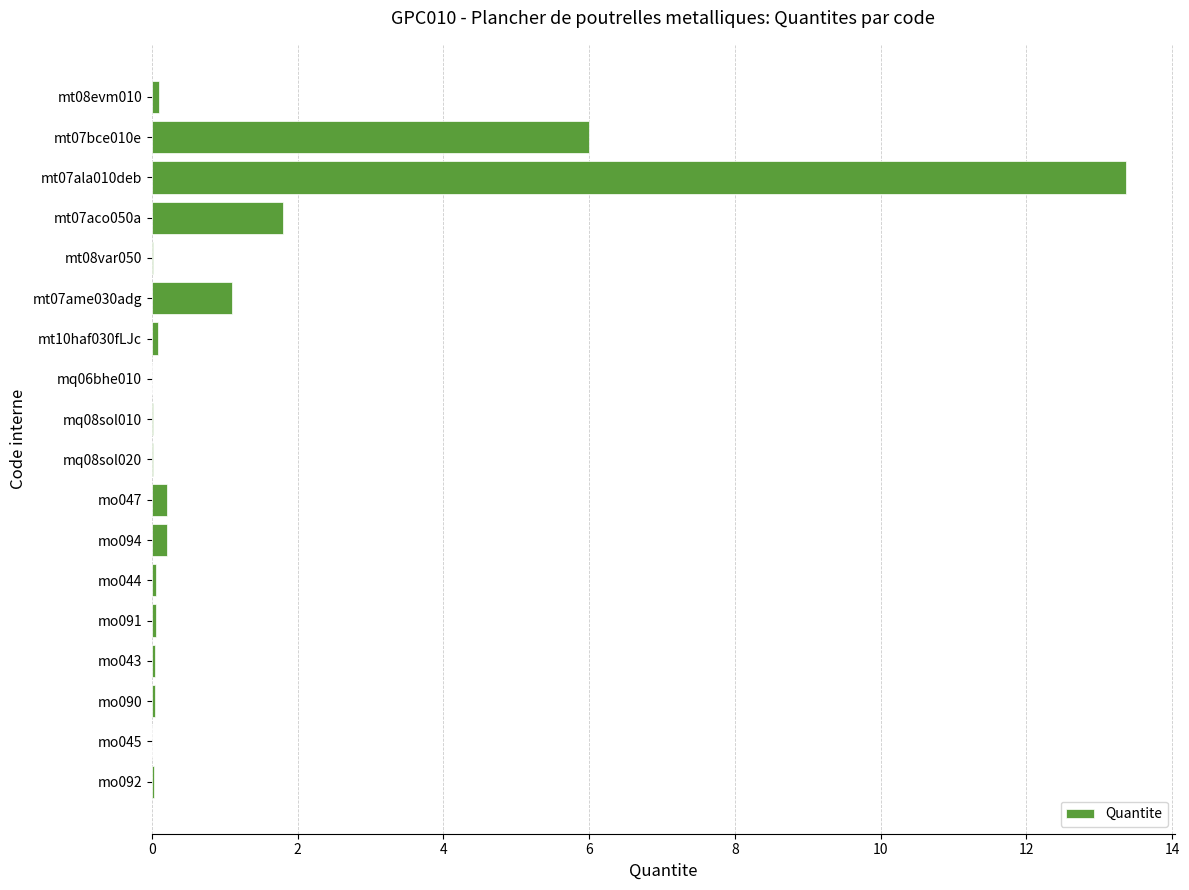

What is the greatest value displayed?

13.4